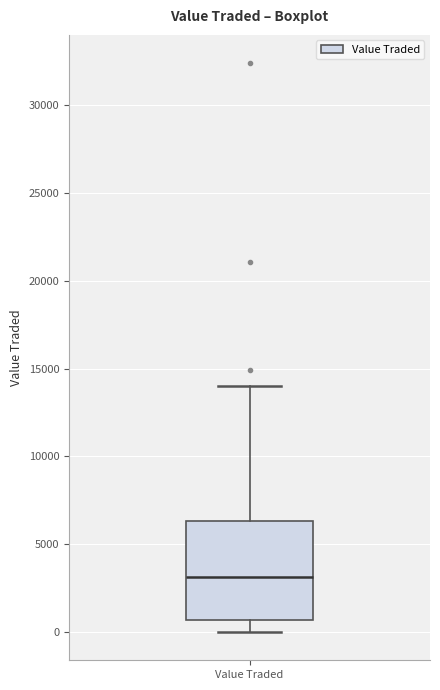

Read this box plot against the y-axis: the position of the median line, the range covered by the box, and the ends of both whiskers. The values are not printed on the chart, so give them approximately, as read against the axis.

median 3000, box 500 to 6500, whiskers 0 to 14000